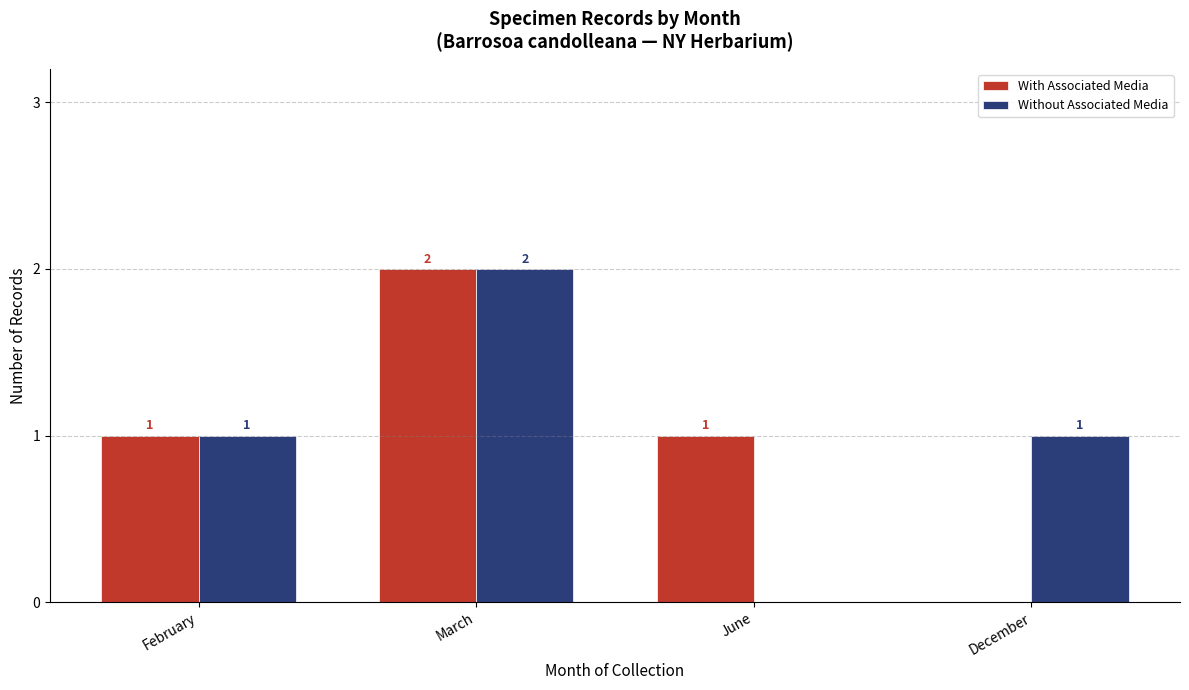

Between March and December, which series saw the biggest shift?

With Associated Media